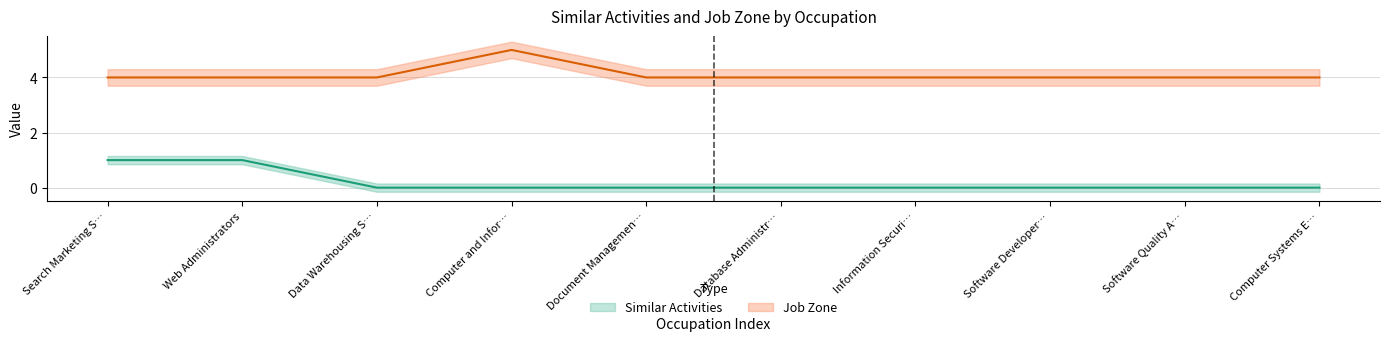

Is the value of Similar Activities at Web Administrators greater than the value of Job Zone at Document Managemen…?

No